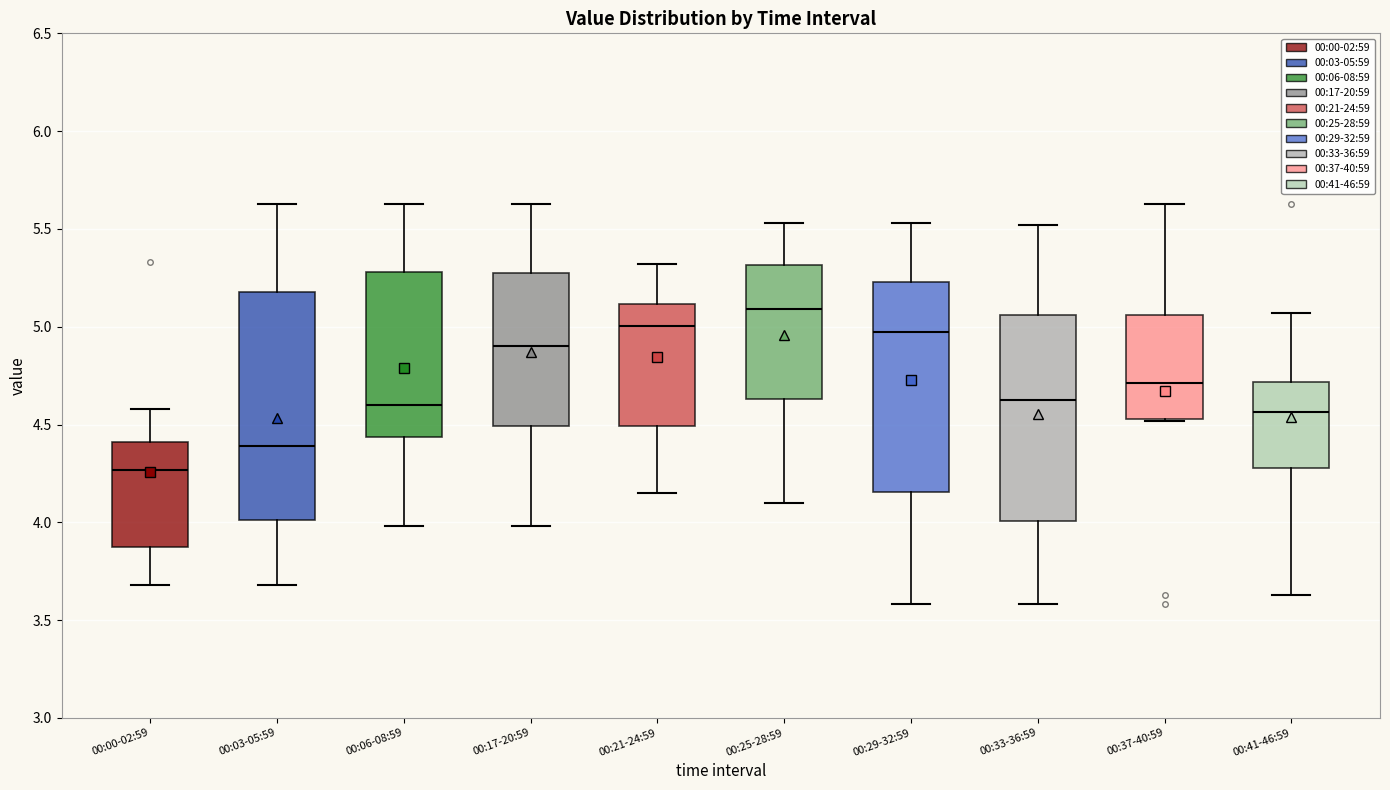

Where does the upper whisker of the box for 00:00-02:59 end on the y-axis? The values are not printed on the chart, so give them approximately, as read against the axis.

4.60